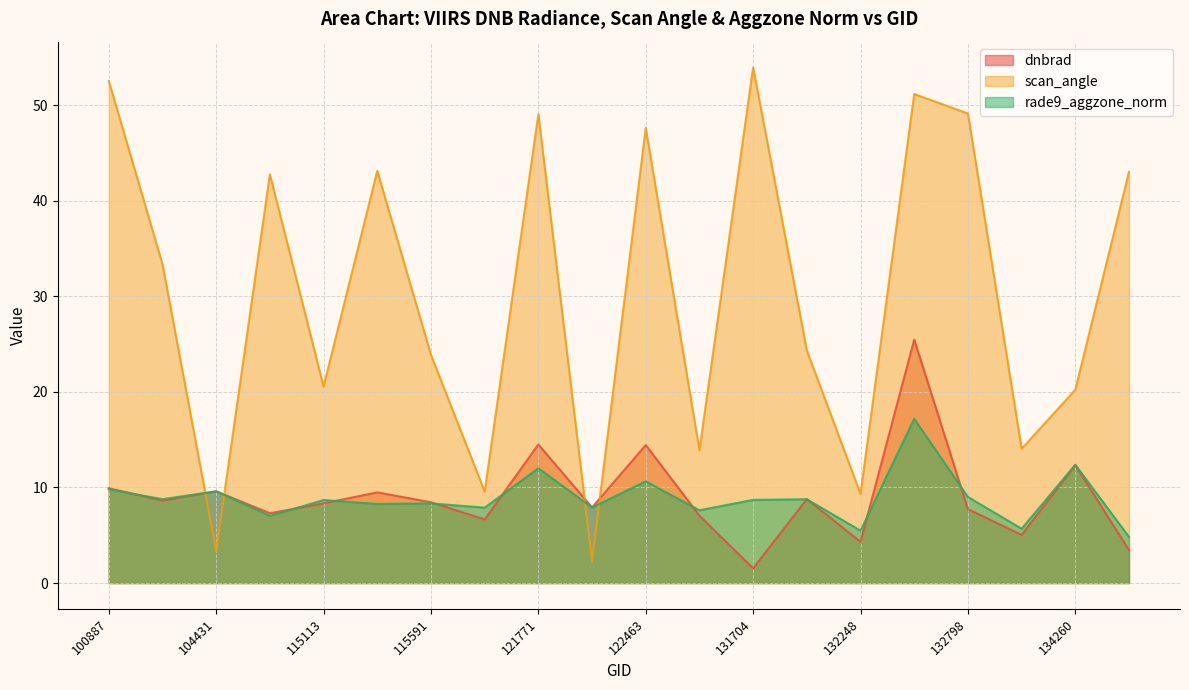

Where is the first local minimum for rade9_aggzone_norm?

104315